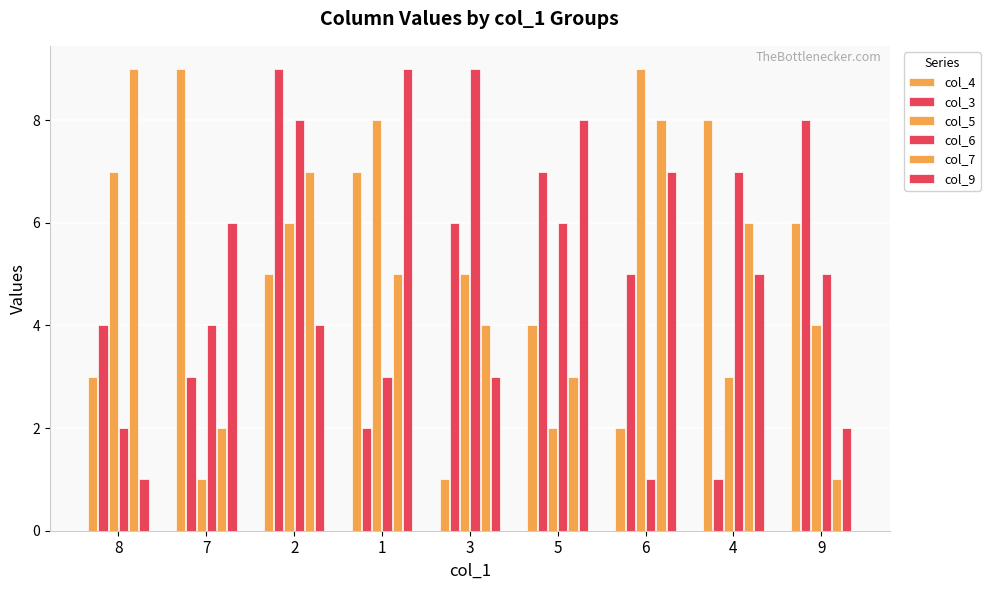

What is the value of the col_7 bar at the 1st from the left?

9